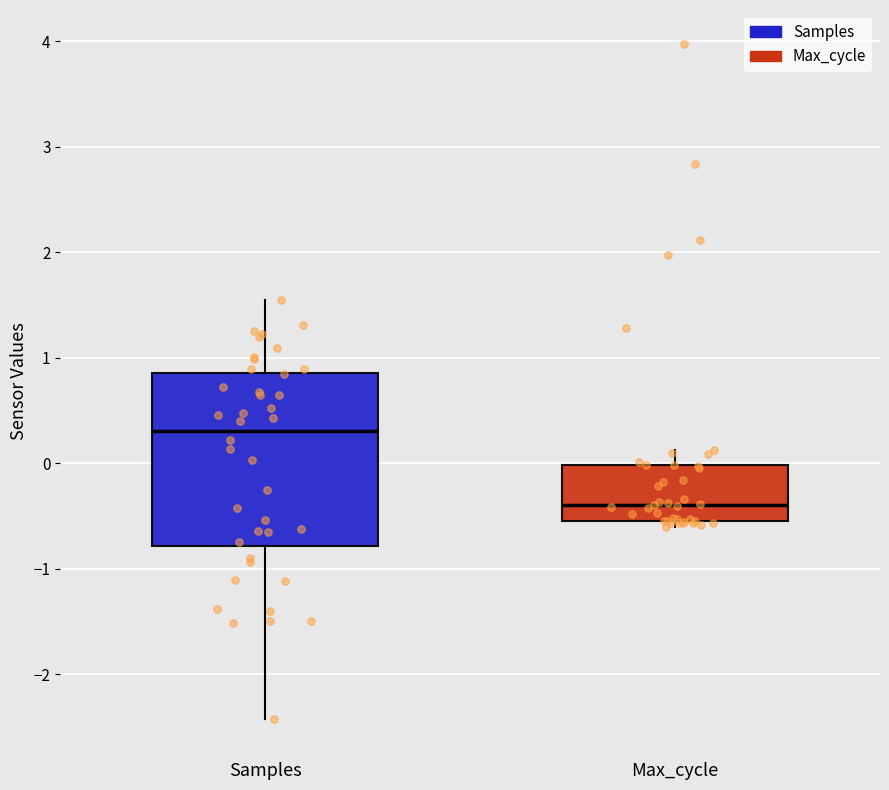

Where does the median line of the box for Max_cycle sit on the y-axis? The values are not printed on the chart, so give them approximately, as read against the axis.

-0.4